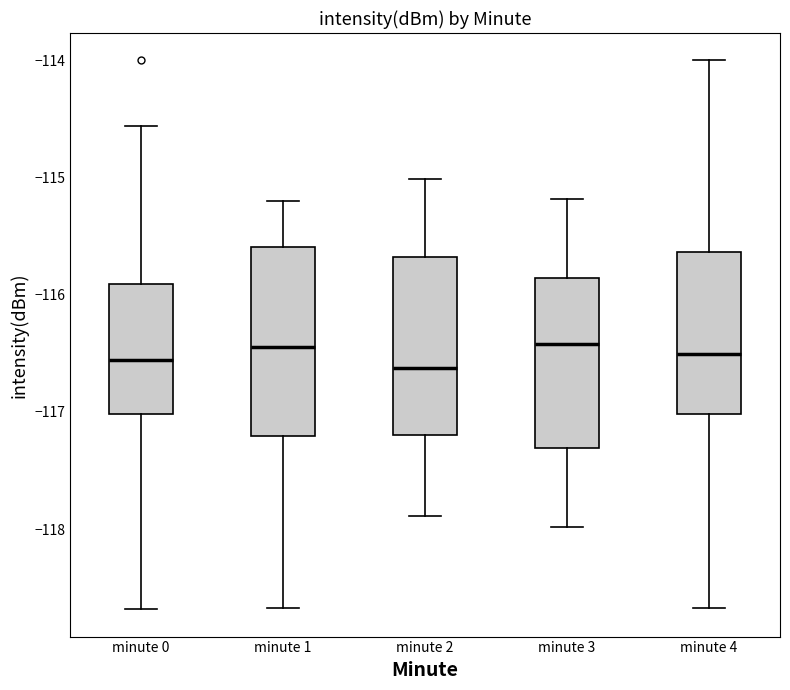

Where does the lower whisker of the box for minute 1 end on the y-axis? The values are not printed on the chart, so give them approximately, as read against the axis.

-118.7